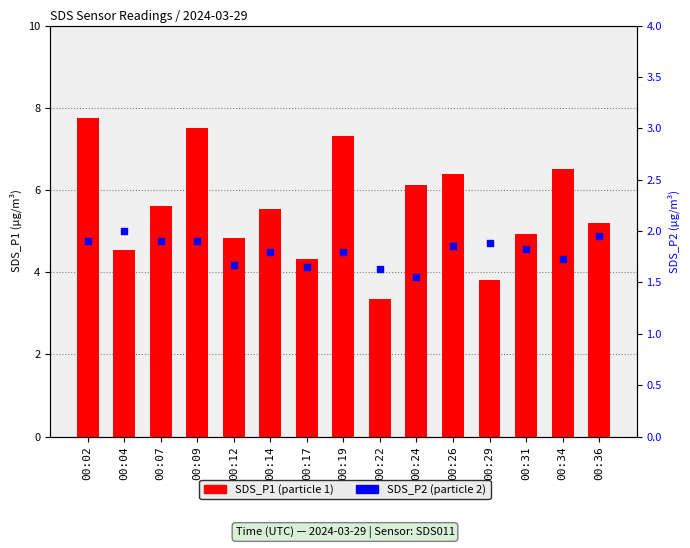

Which series has the largest total across all categories?

SDS_P1